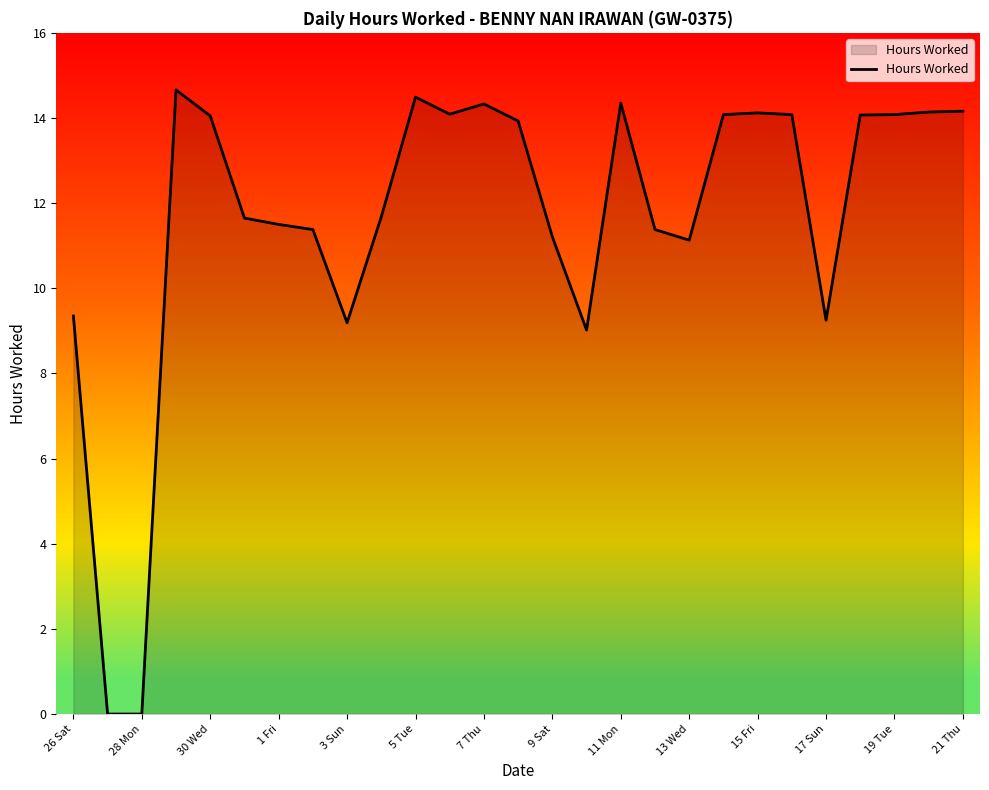

What is the difference between the maximum and minimum values?

14.7